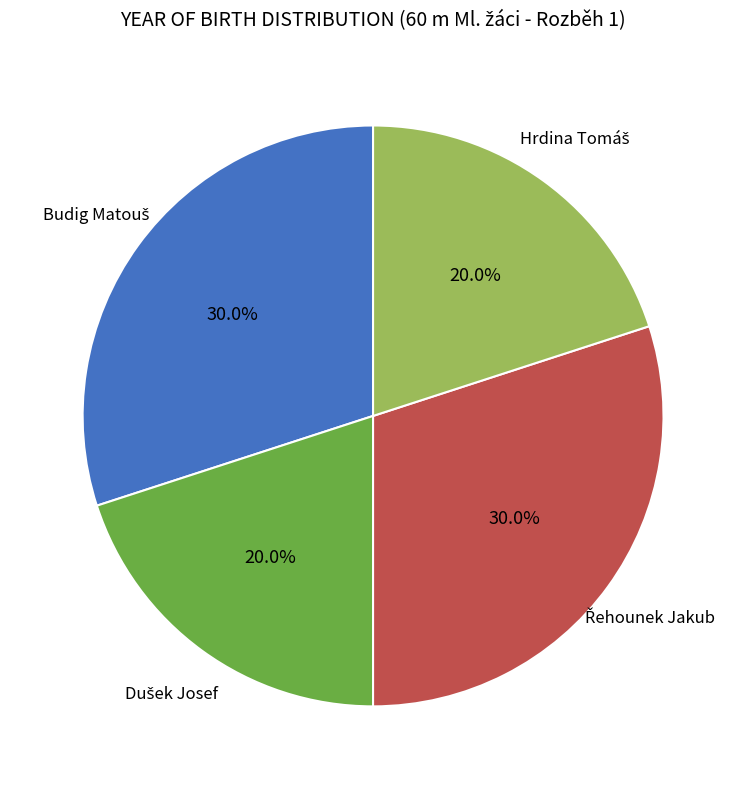

Is there any slice that represents more than half of the pie?

No